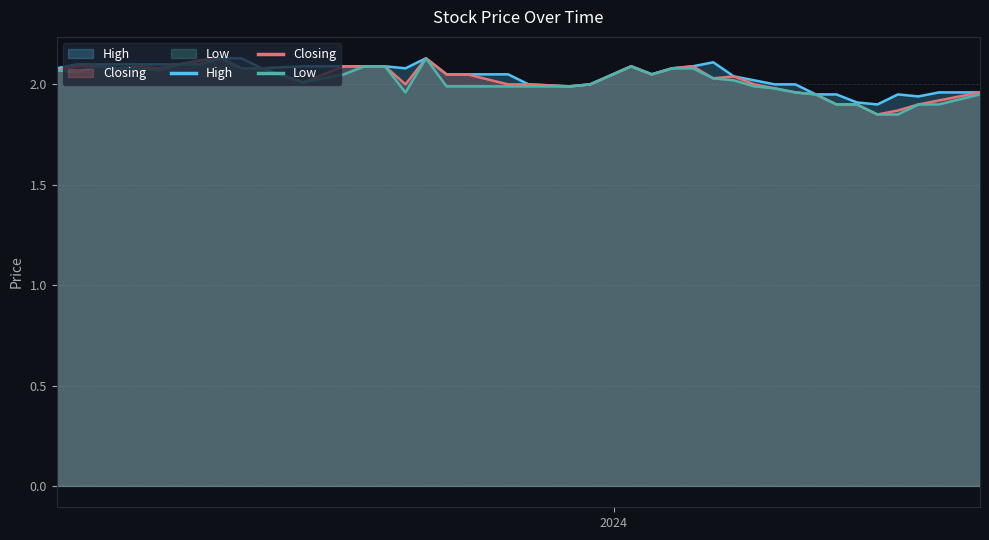

What is the value of the Low point at the 15th from the left?

2.1